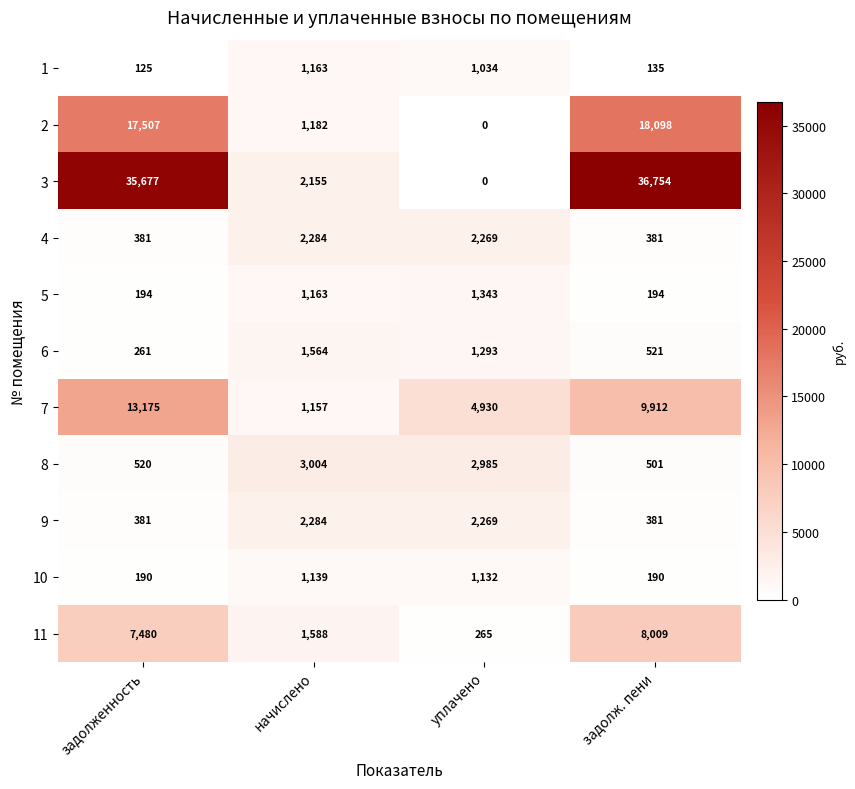

How many data points does each series have?

4